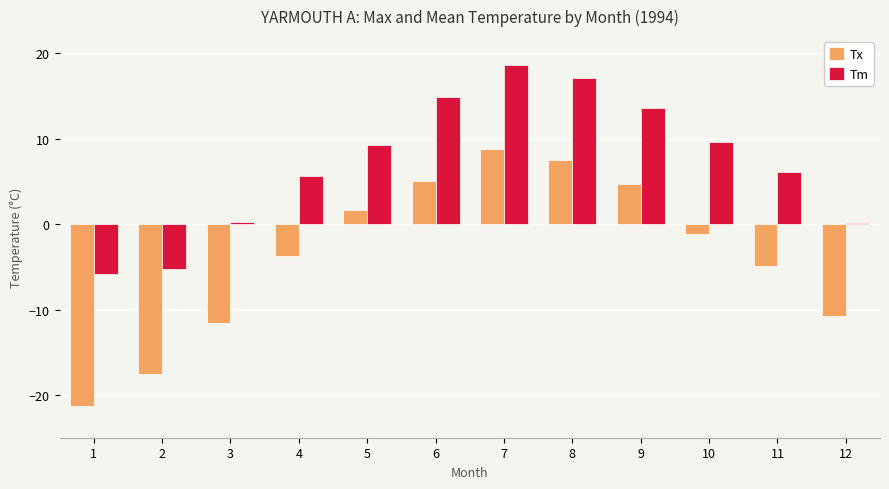

At which category is the sum across all series the highest?

7